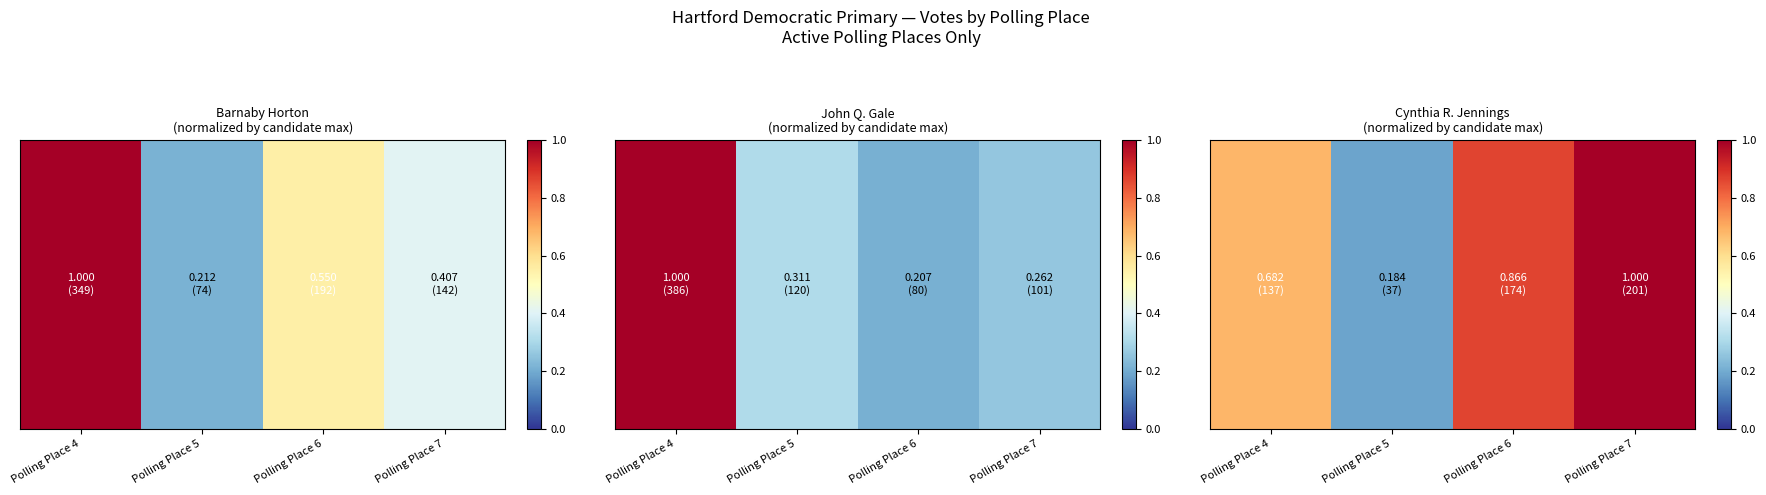

What is the maximum value shown in the chart?

1.0